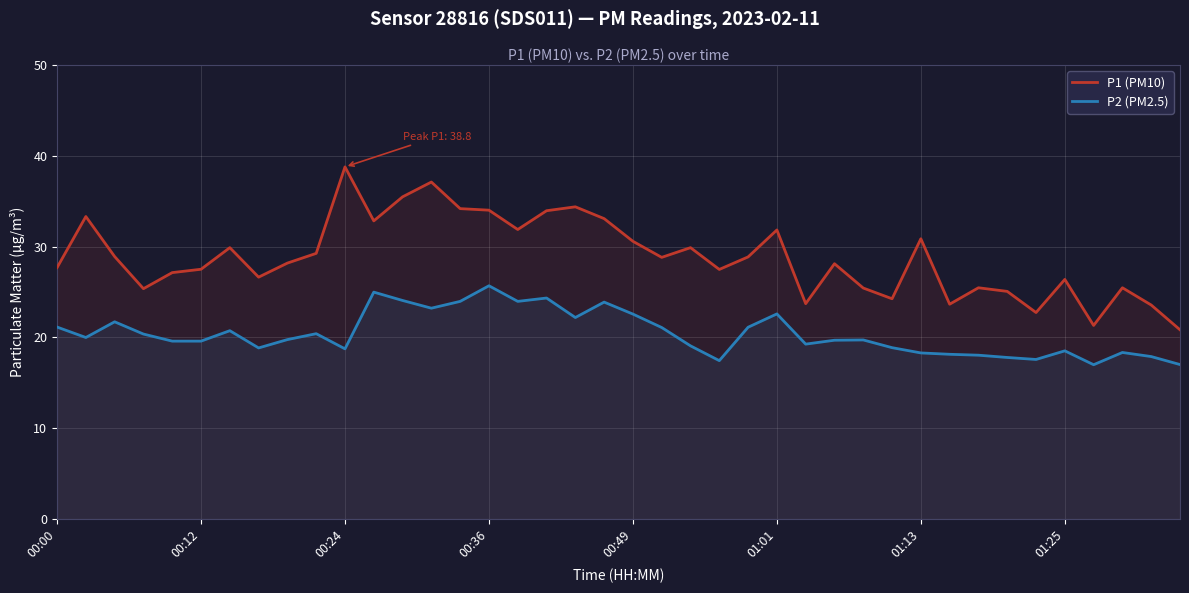

What is the total value across all series at 01:25?

44.9